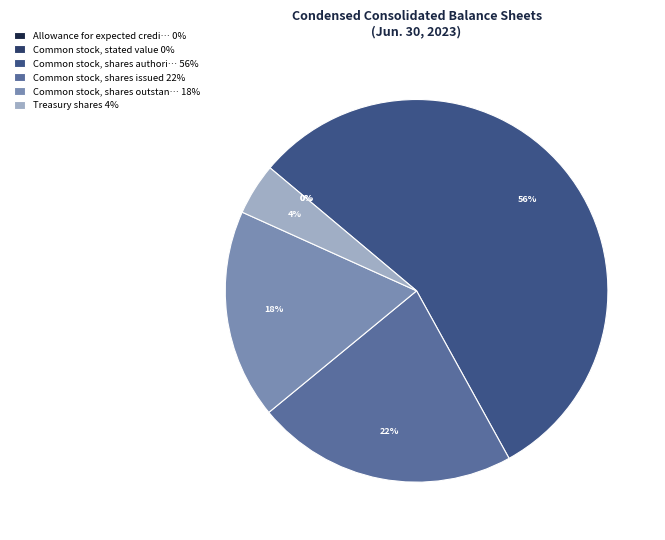

Which slice is the smallest?

Common stock, stated value